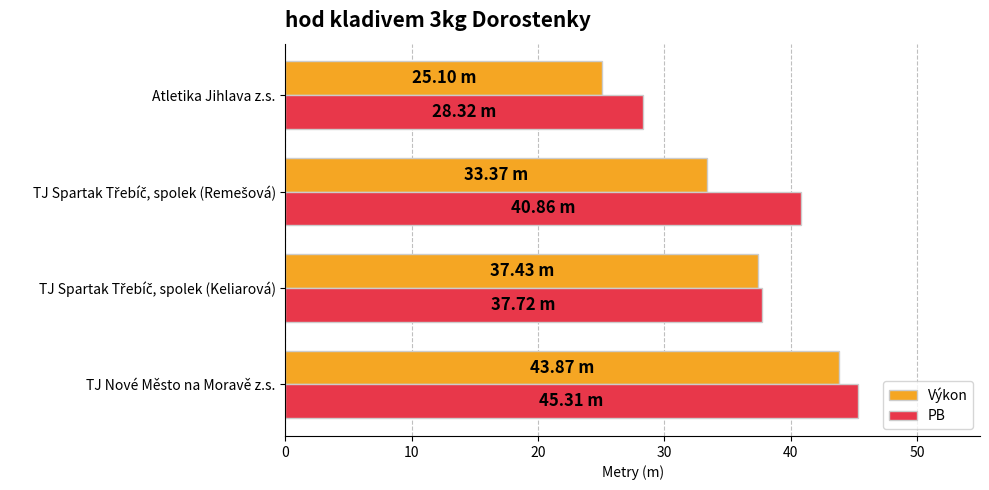

What is the total value across all series at TJ Nové Město na Moravě z.s.?

89.2